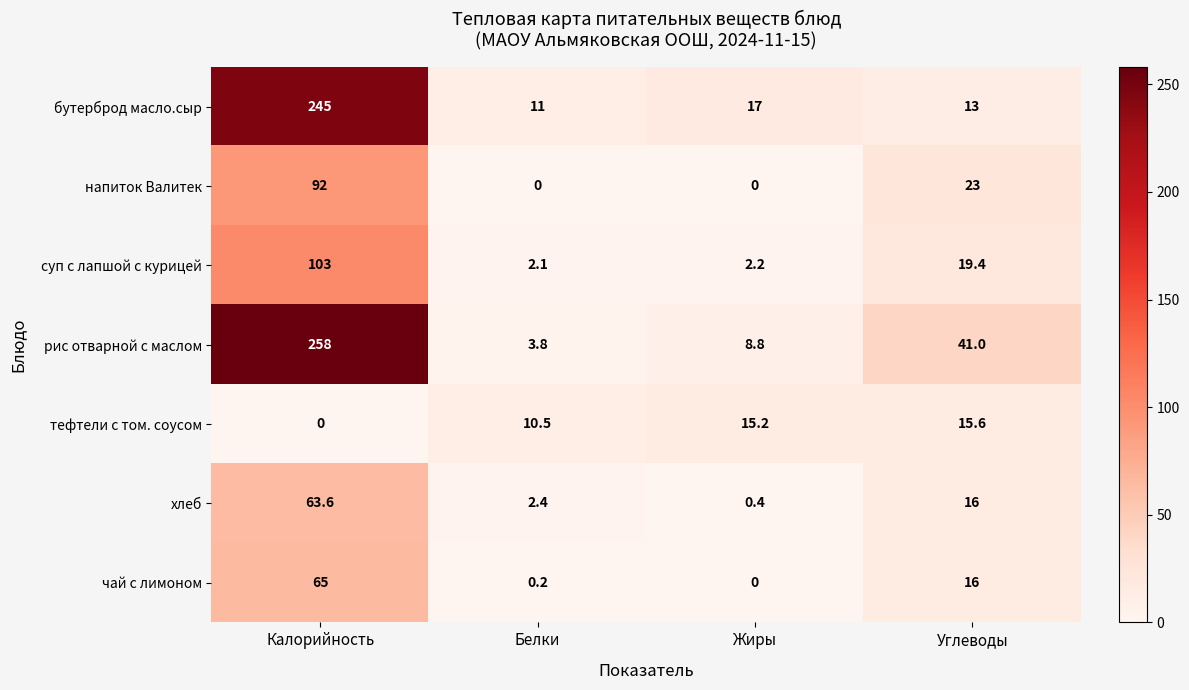

True or false: тефтели с том. соусом has a value of 15.2 at Жиры.

True